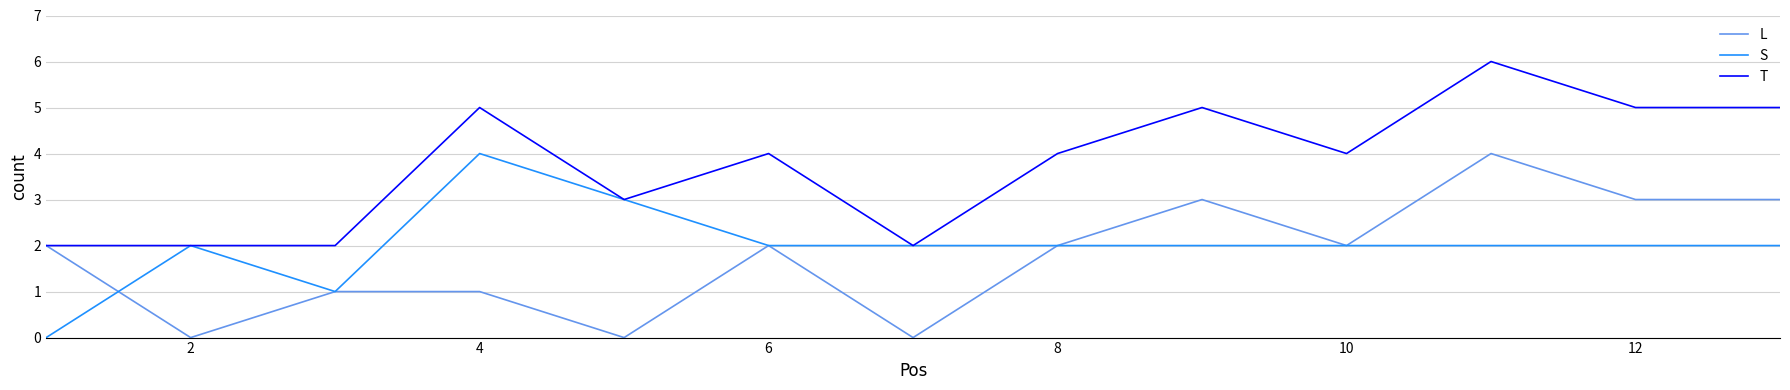

What is the maximum value for L?

4